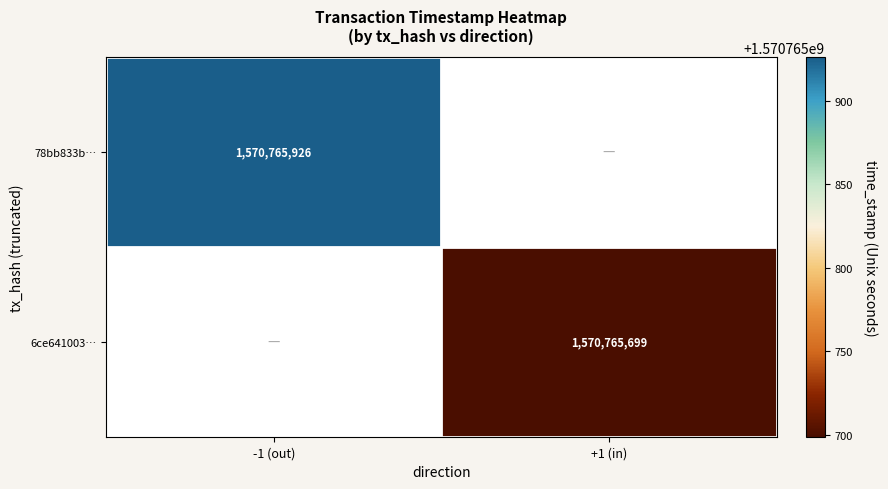

Which series changed the most between 0 and 1?

78bb833b50069f6c8878500d1397053fd60365f